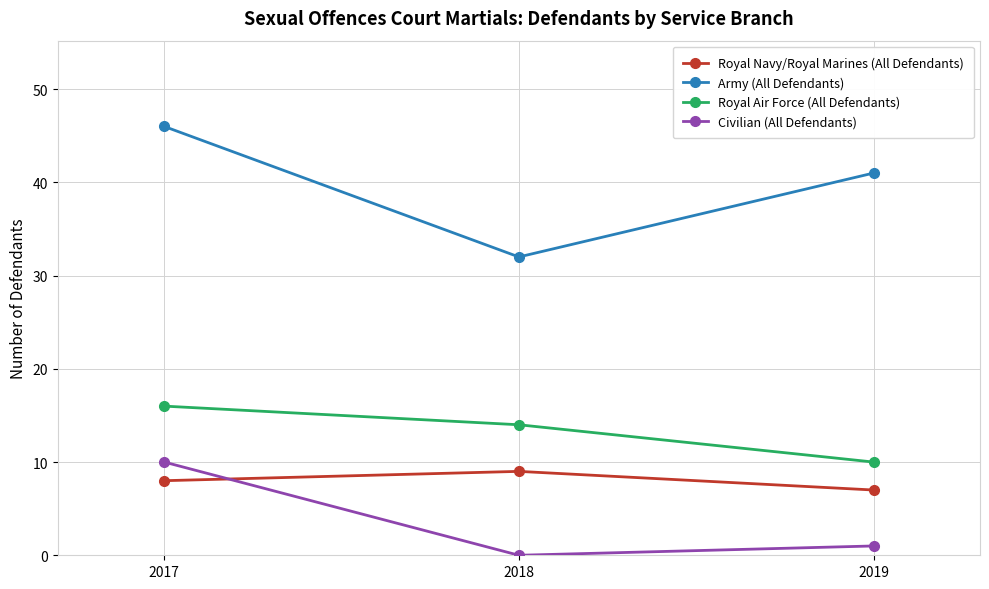

How many series are shown in this chart?

4